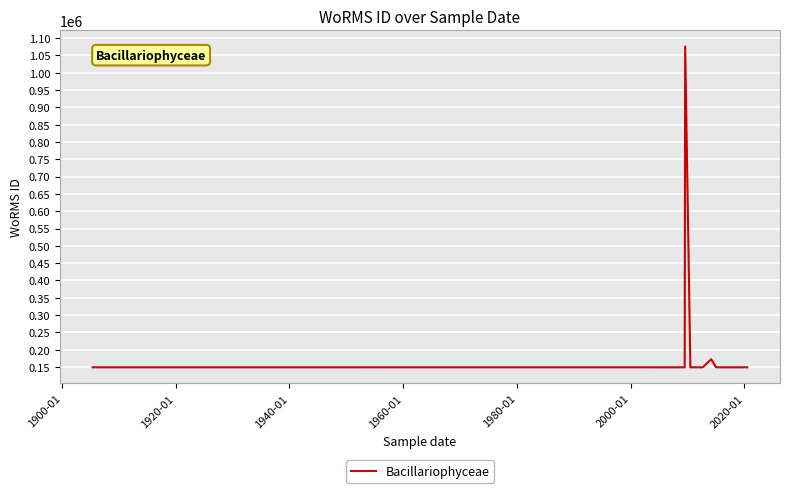

What is the maximum value shown in the chart?

1075916.0